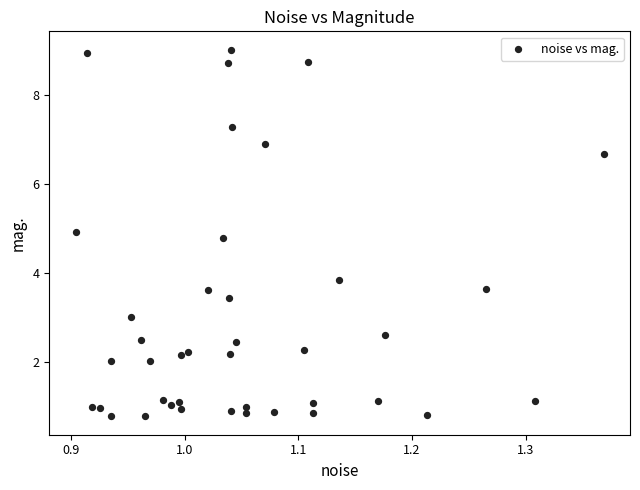

What Y value in the scatter plot is closest to 4?

3.8